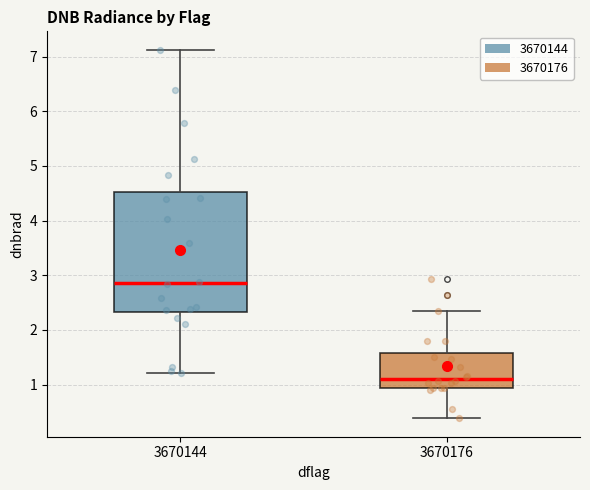

Which box is the tallest, from its lower edge to its upper edge?

3670144